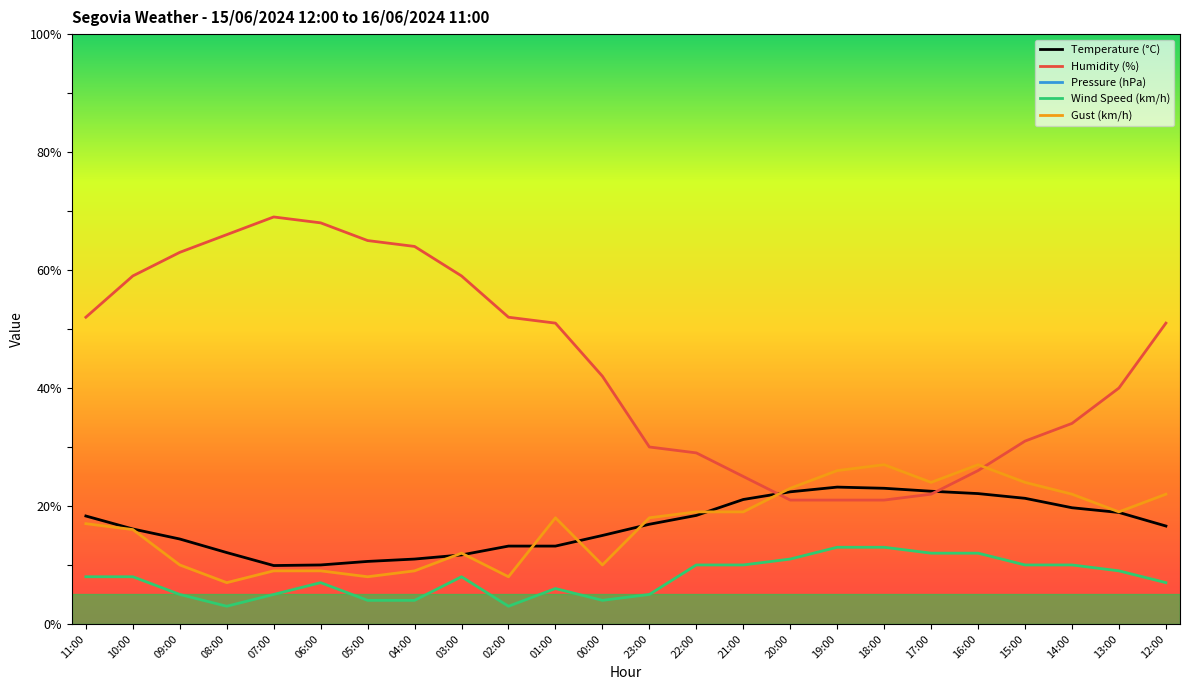

What is the difference between the Gust (km/h) values at 17:00 and 13:00?

5.0